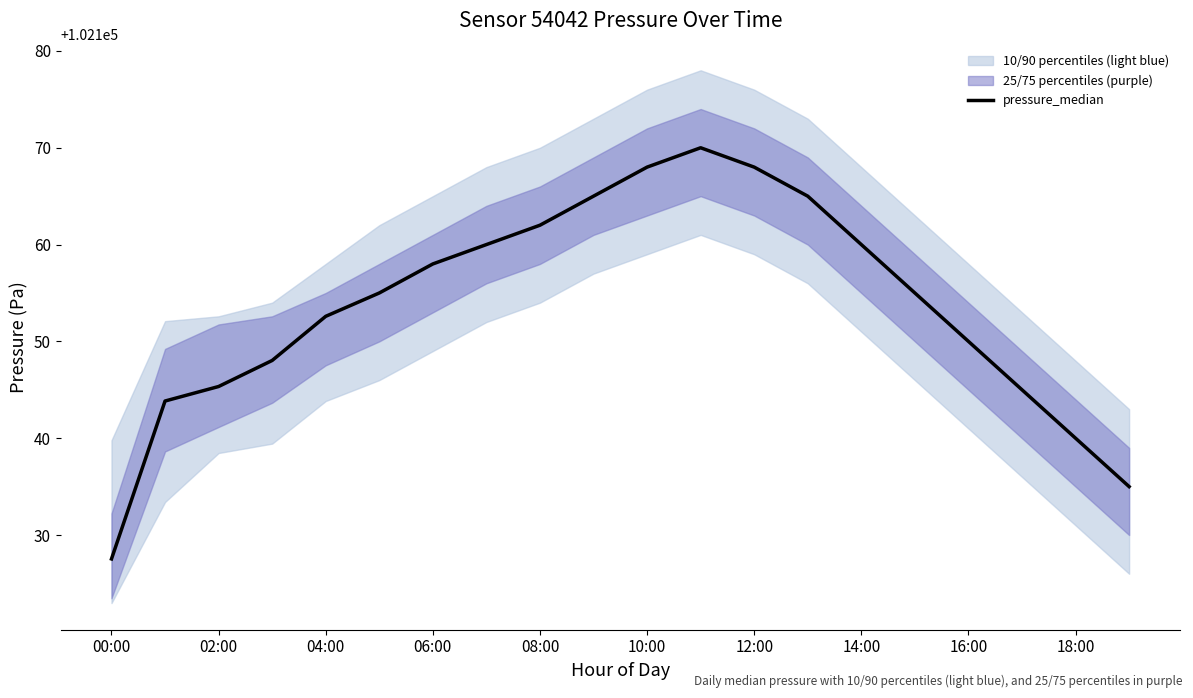

What is the minimum value shown in the chart?

102127.5